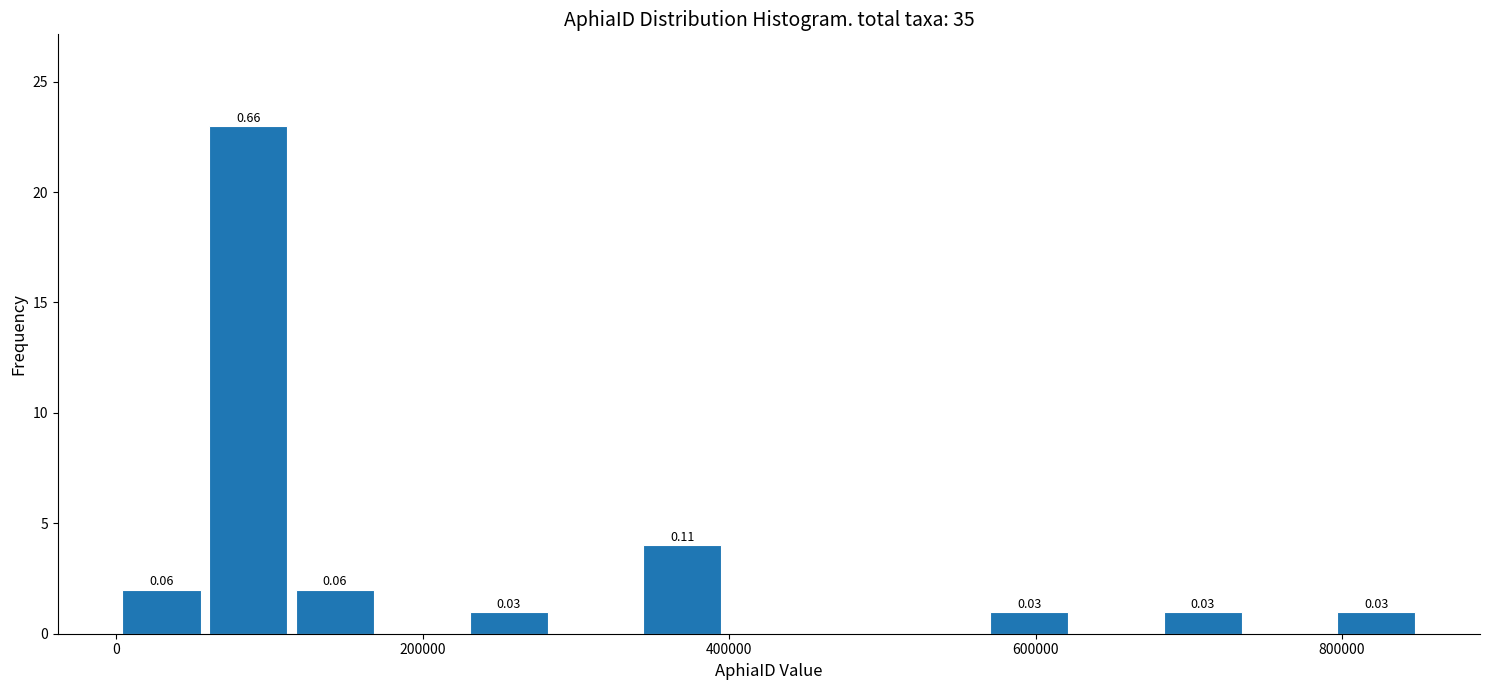

Read against the x-axis, roughly where is the centre of the tallest bar?

80000